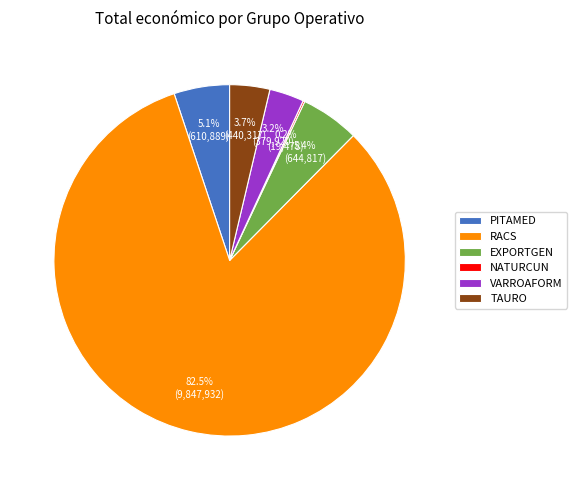

Does RACS account for over 50% of the chart?

Yes